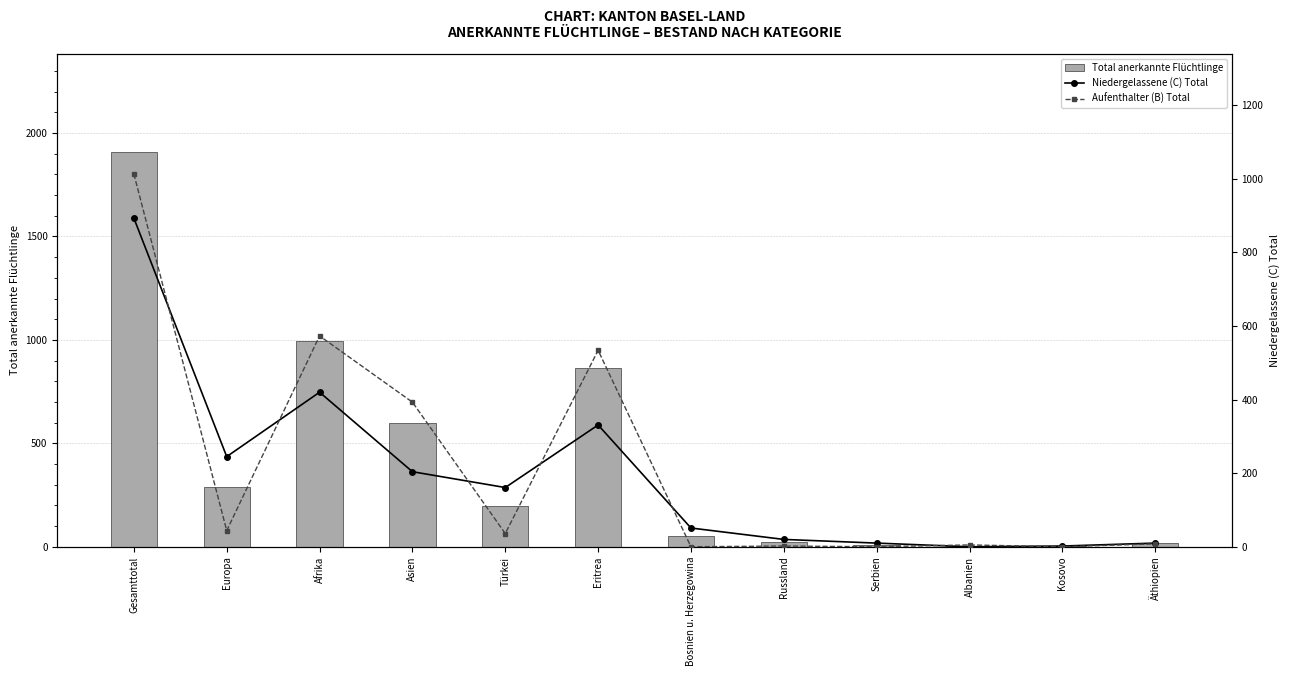

Is the value of Niedergelassene (C) Total at Russland greater than the value of Aufenthalter (B) Total at Afrika?

No